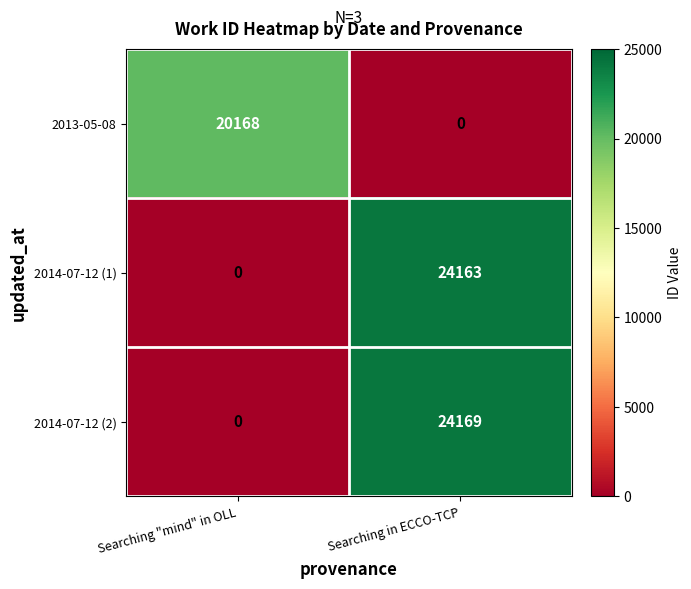

Where is 2014-07-12 (1) nearest to the value 12081?

Searching "mind" in OLL